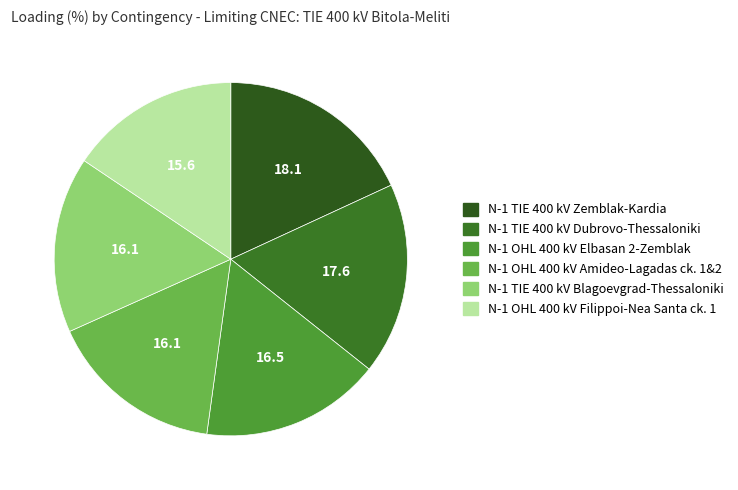

Which slice is the largest?

N-1 TIE 400 kV Zemblak-Kardia